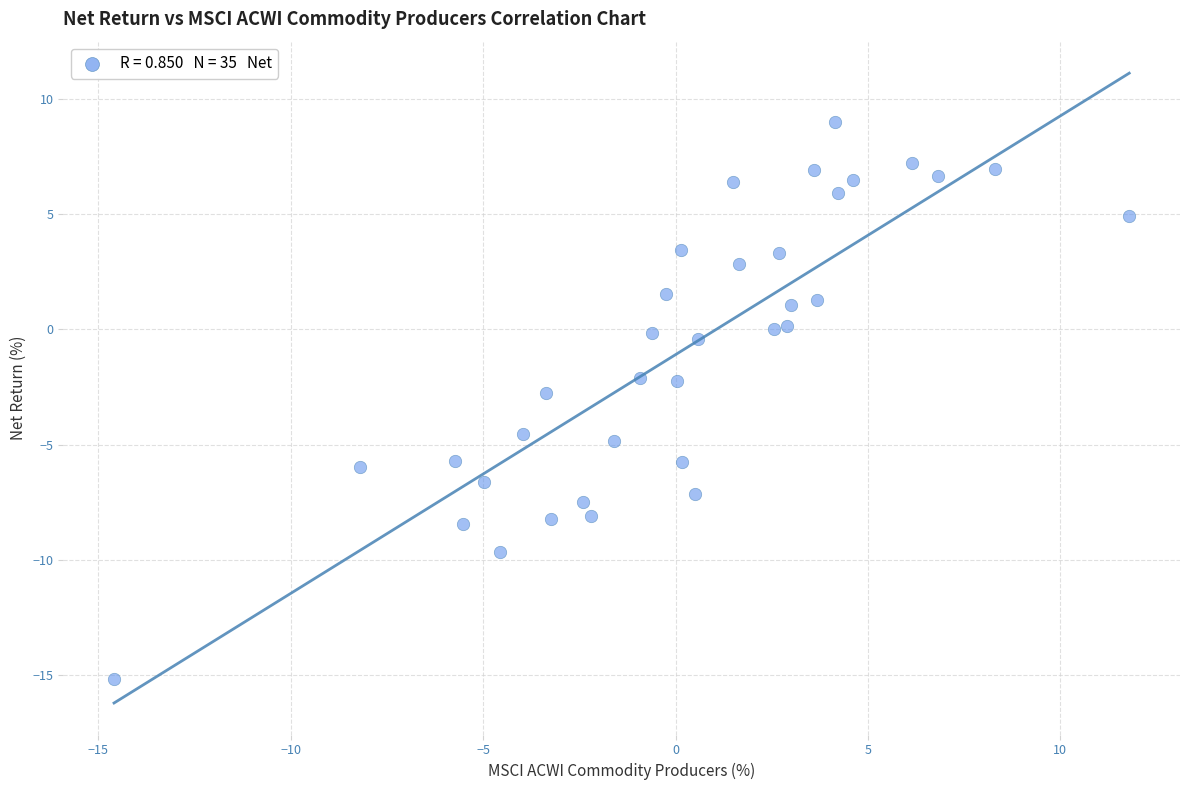

What is the range of X values (max minus min)?

26.4